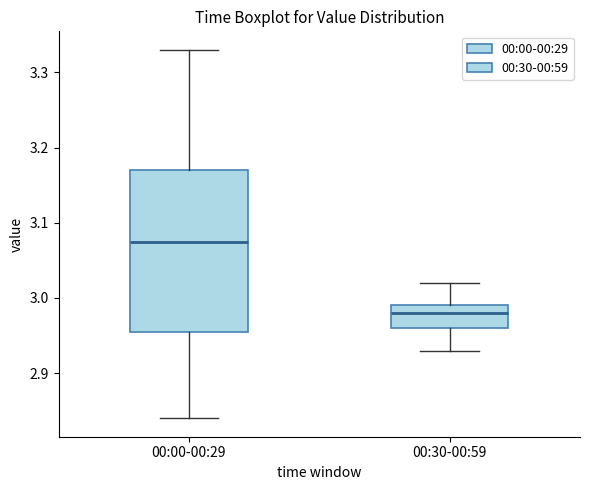

Which box has the highest median line?

00:00-00:29